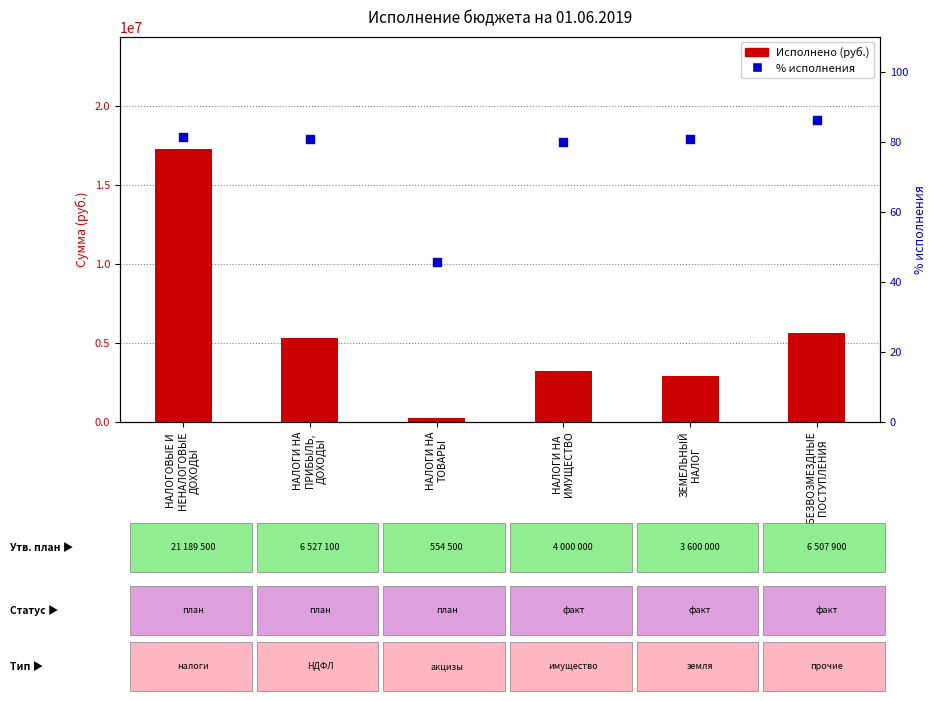

What is the total value across all series at НАЛОГОВЫЕ И
НЕНАЛОГОВЫЕ
ДОХОДЫ?

17234205.1